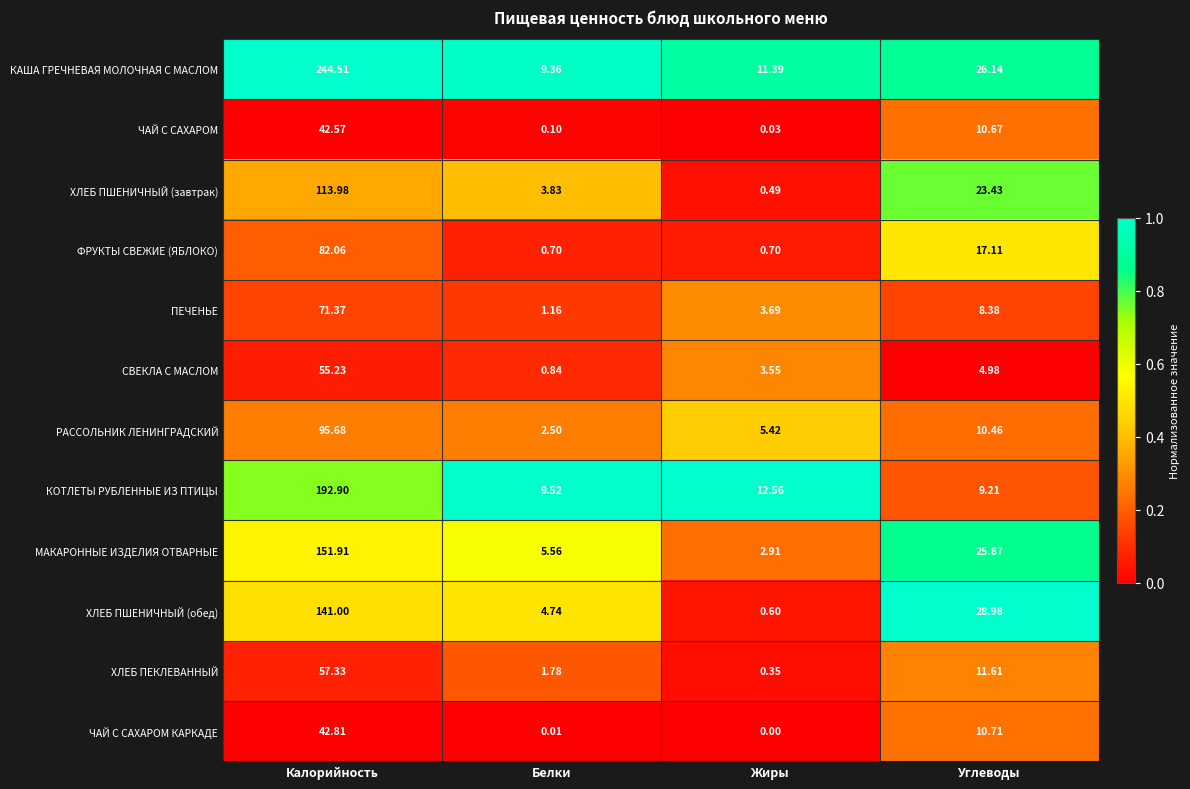

Between Калорийность and Жиры, which series saw the biggest shift?

КАША ГРЕЧНЕВАЯ МОЛОЧНАЯ С МАСЛОМ